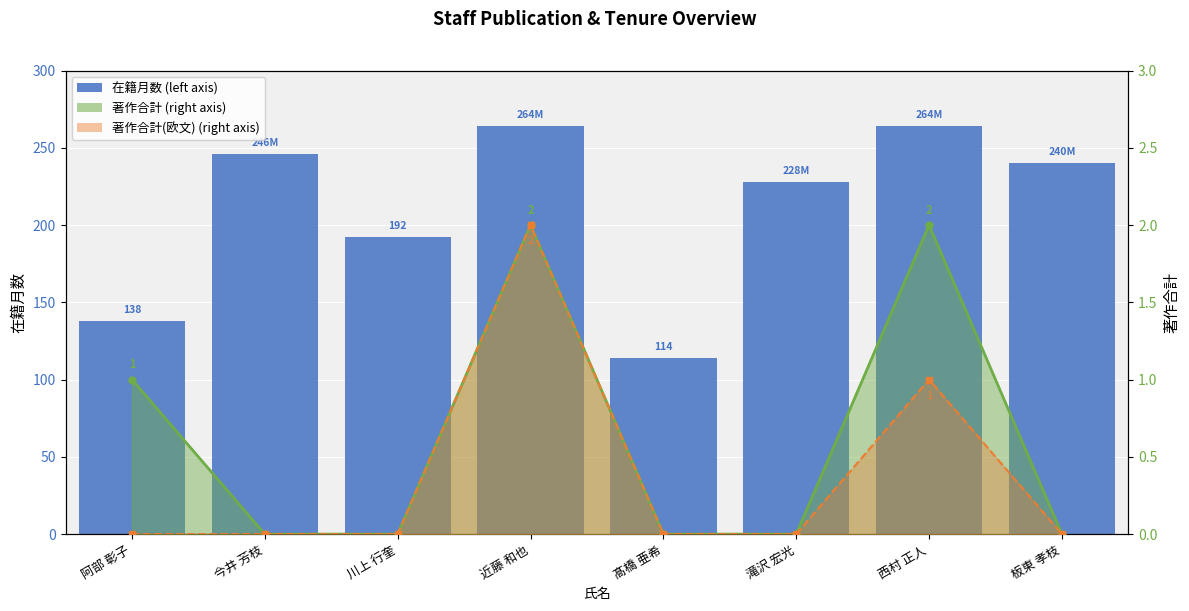

What are all the series names shown in the legend?

在籍月数 (left axis), 著作合計 line, 著作合計(欧文) line